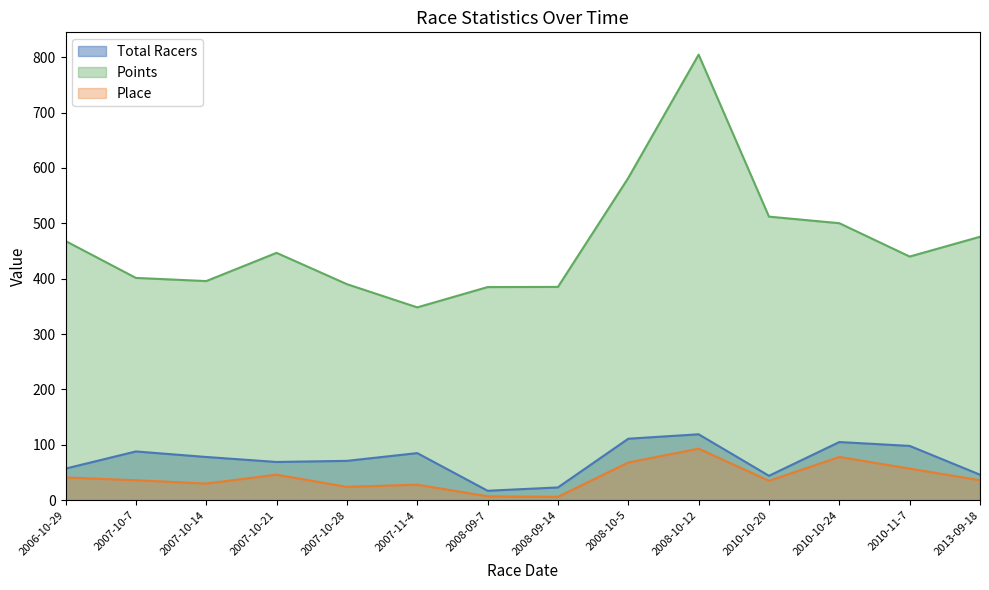

Which has a higher value, 2013-09-18 or 2008-10-12?

2008-10-12